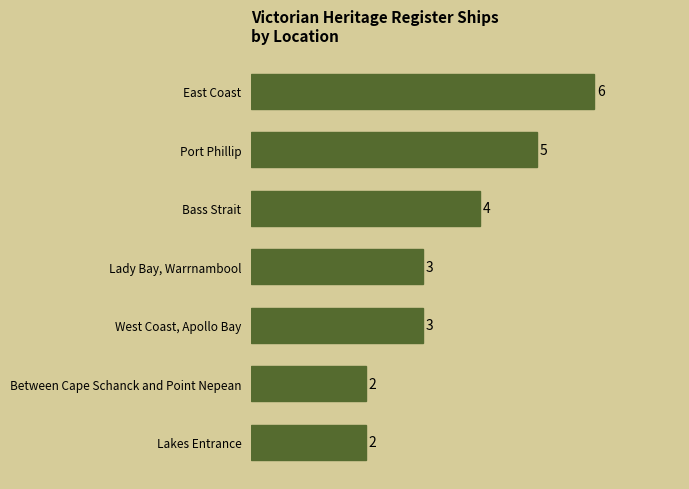

How many series are shown in this chart?

1